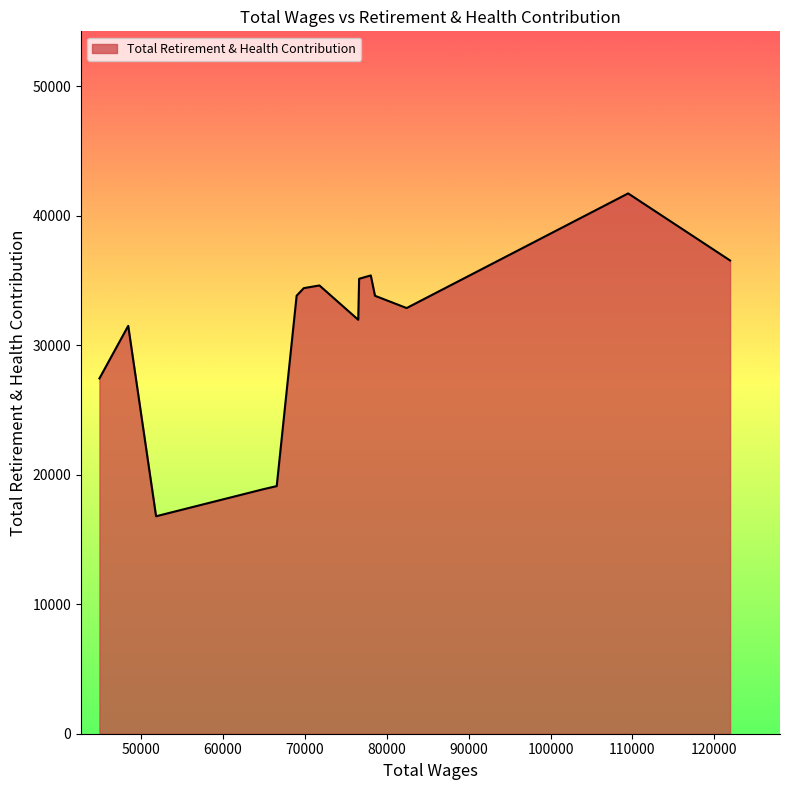

What is the difference between the maximum and minimum values?

24931